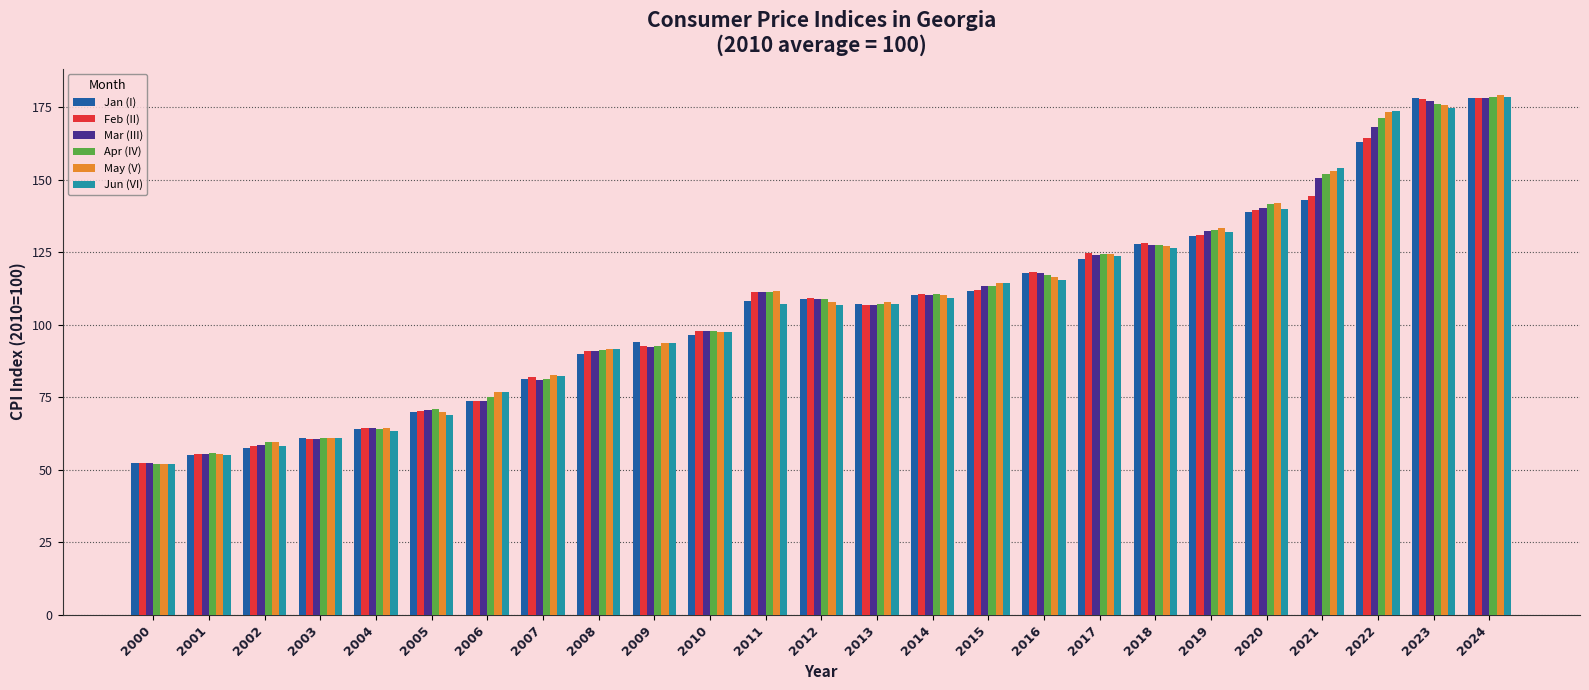

What is the value of the Apr (IV) bar at the 5th from the left?

64.2